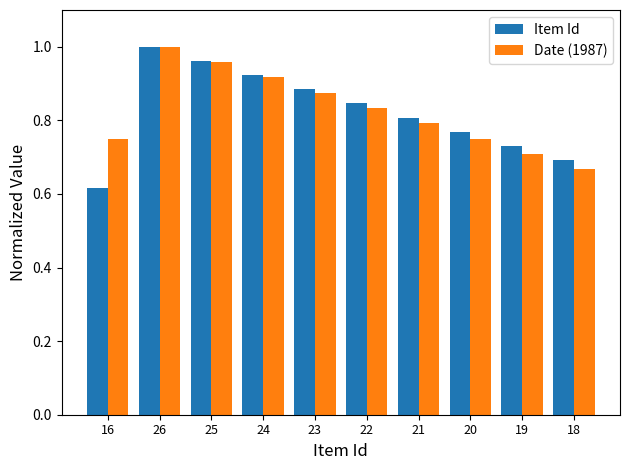

True or false: Item Id has a value of 0.3 at 20.

False